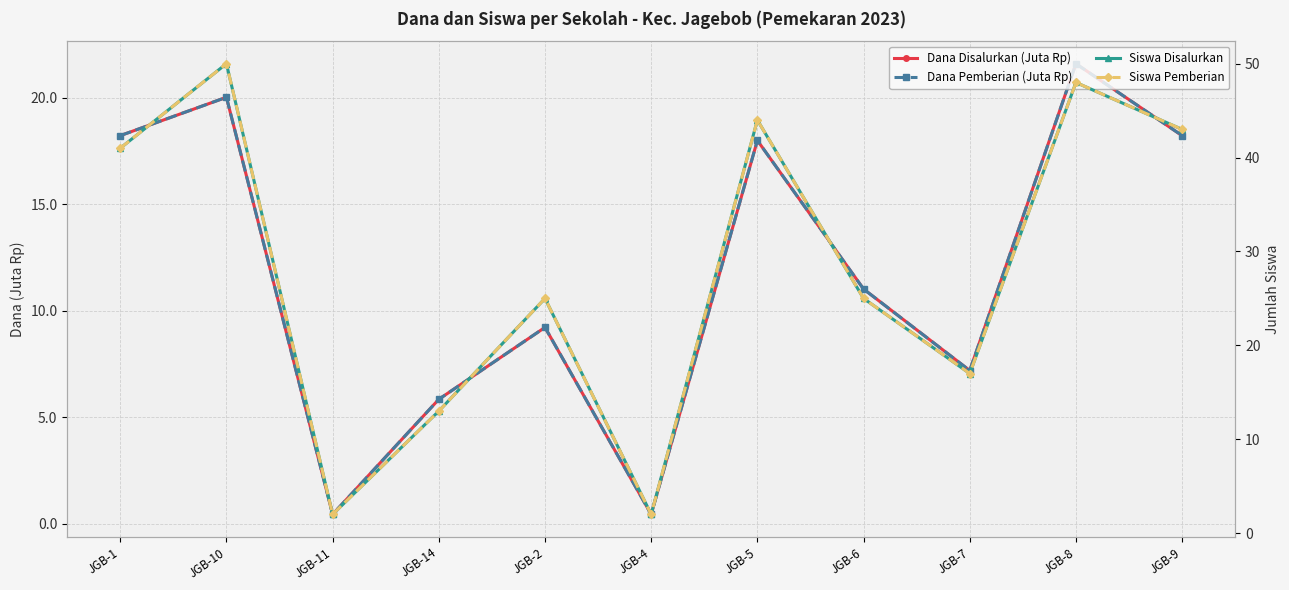

At which category does Siswa Disalurkan reach its first local valley?

JGB-11